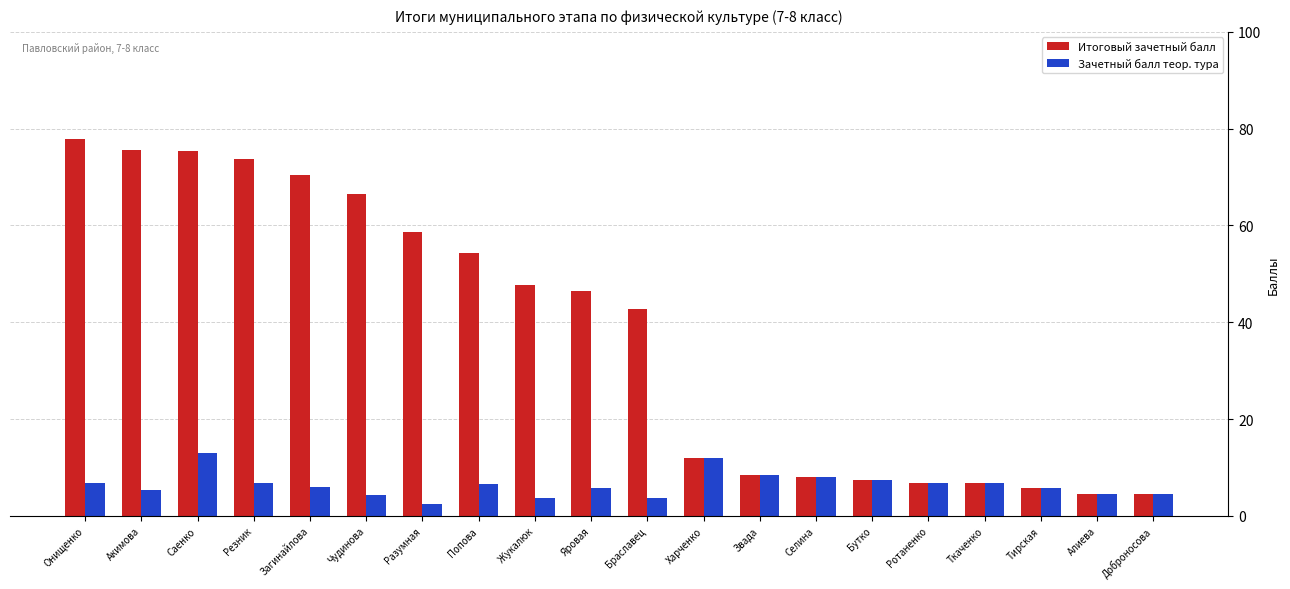

At Акимова, list the series in order from largest to smallest.

Итоговый зачетный балл, Зачетный балл теор. тура